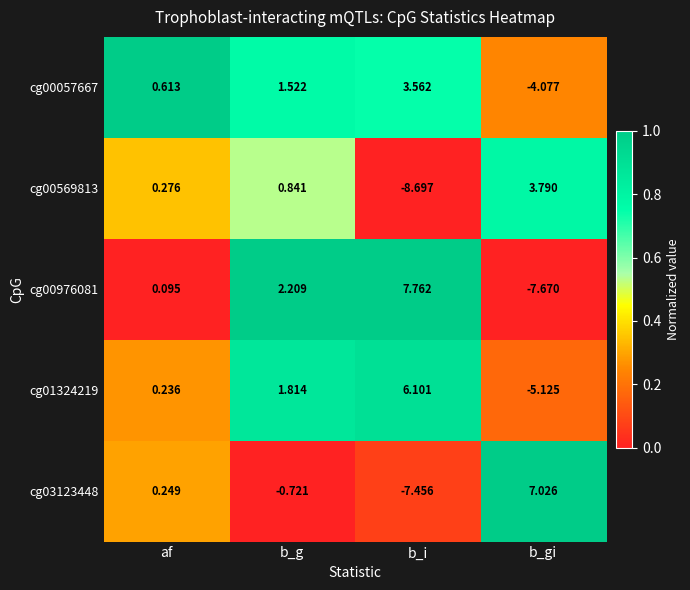

At which category is the sum across all series the highest?

b_g